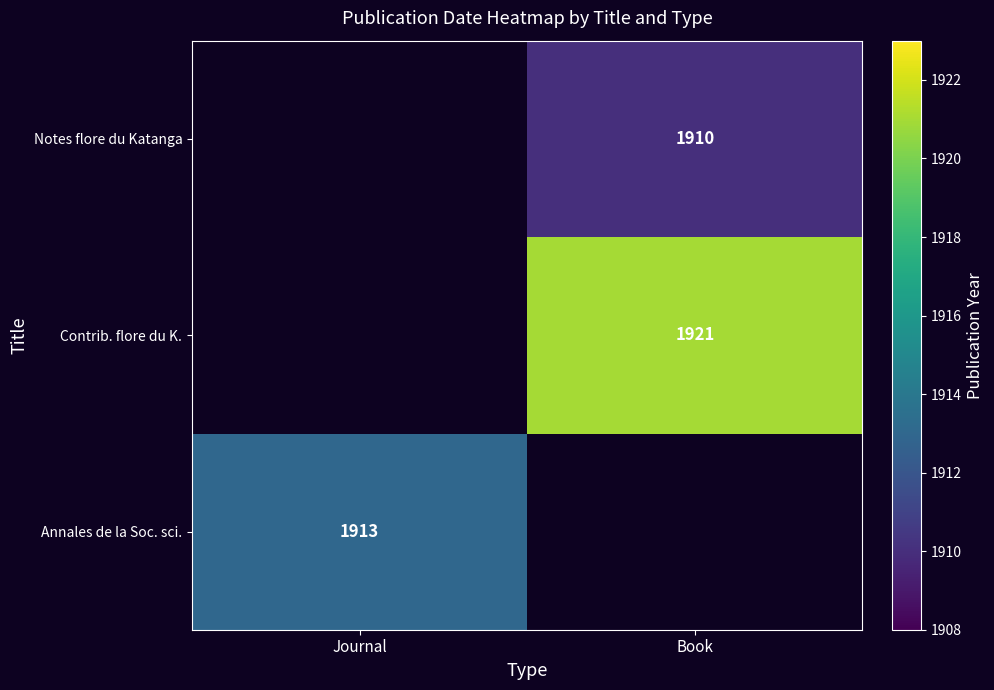

True or false: Annales de la Soc. sci. has a value of 1913 at Journal.

True